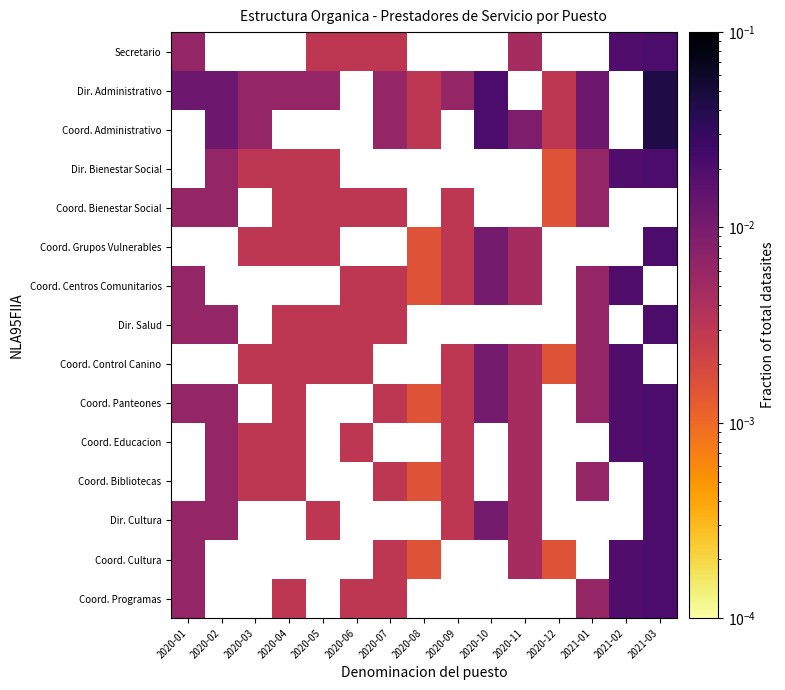

Which category has the highest value in the Coord. Centros Comunitarios series?

2021-02